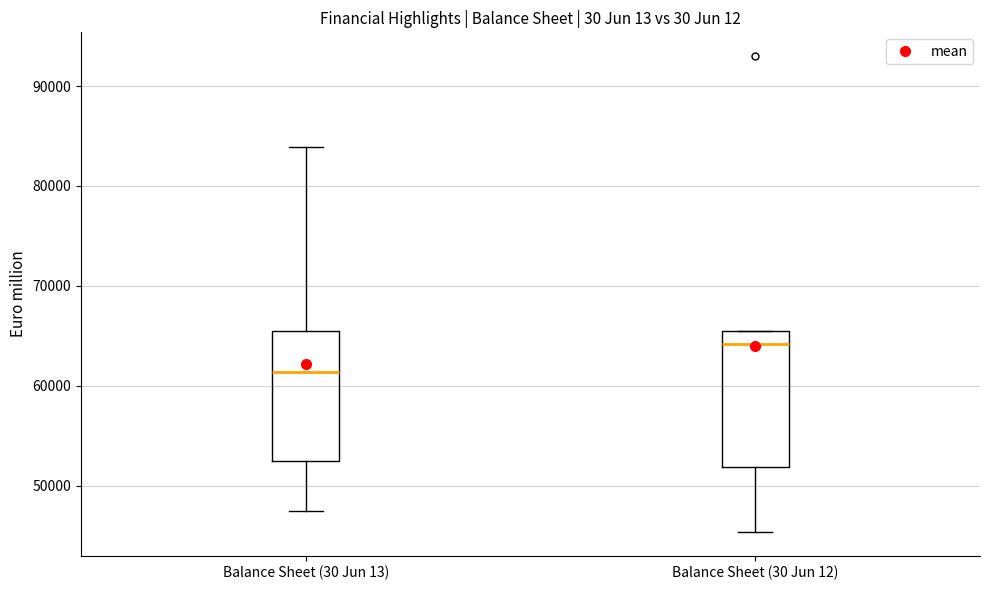

Where does the lower whisker of the box for Balance Sheet (30 Jun 13) end on the y-axis? The values are not printed on the chart, so give them approximately, as read against the axis.

47000